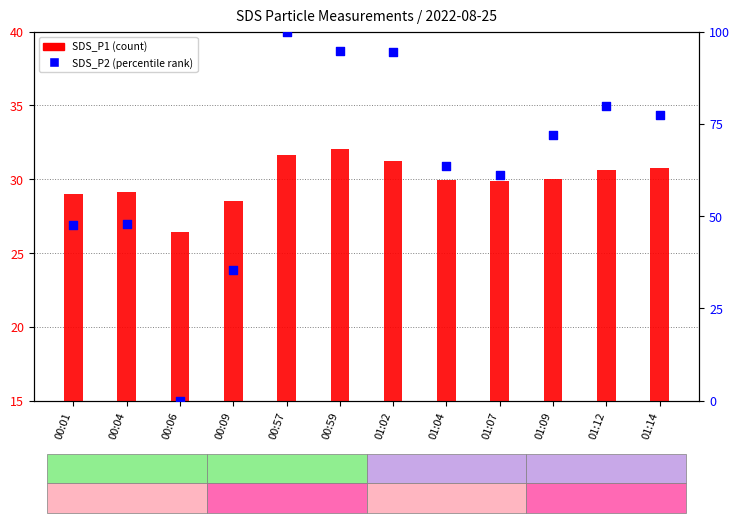

Which series reaches the maximum Y coordinate?

SDS_P2 (percentile)